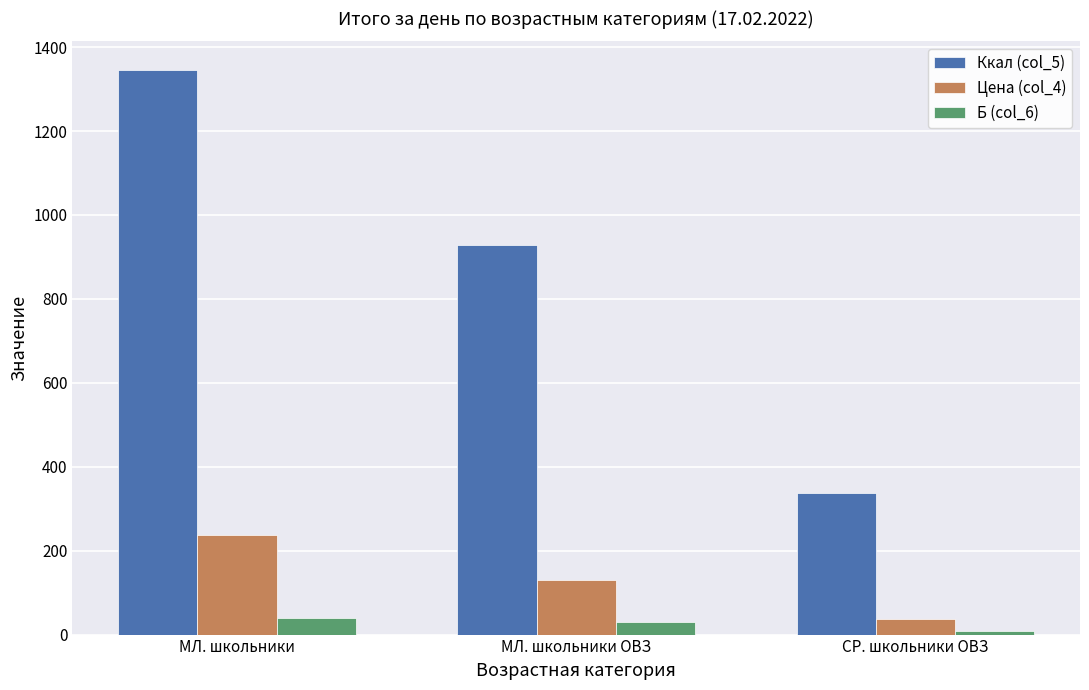

Where is Цена (col_4) nearest to the value 137?

МЛ. школьники ОВЗ